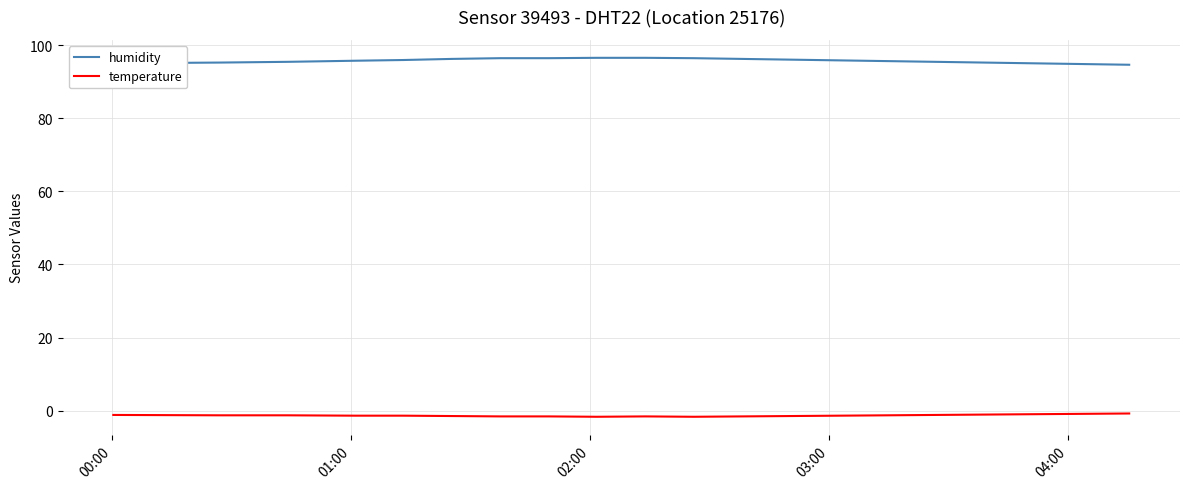

List the series in order of their peak value, lowest first.

temperature, humidity